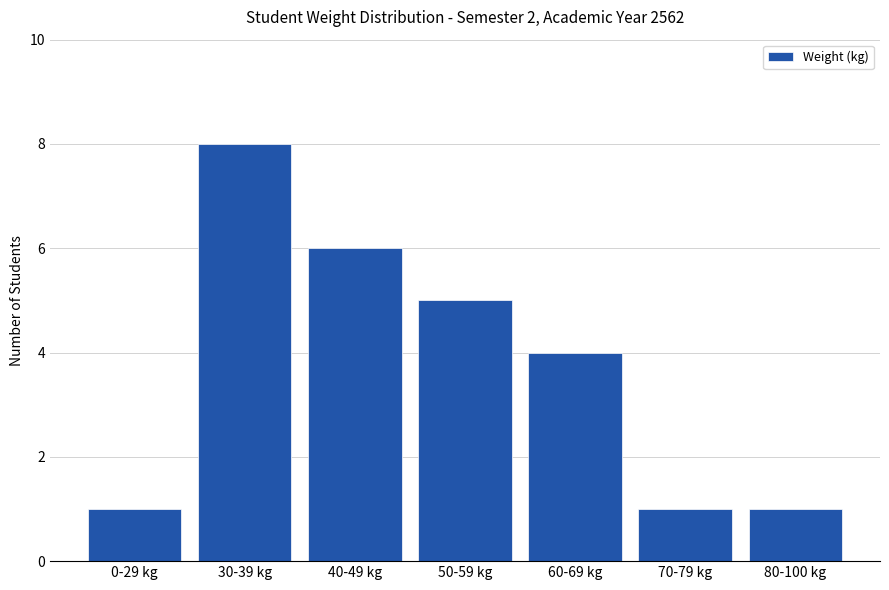

Count the number of categories in the chart.

7